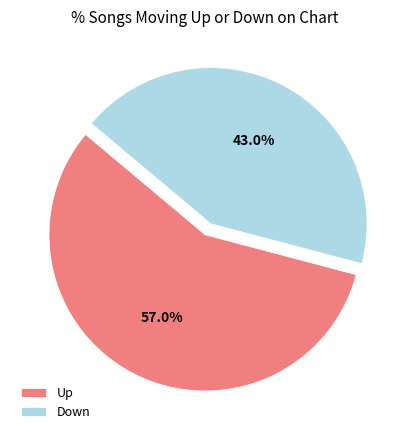

Which slice represents more than half of the pie?

Up